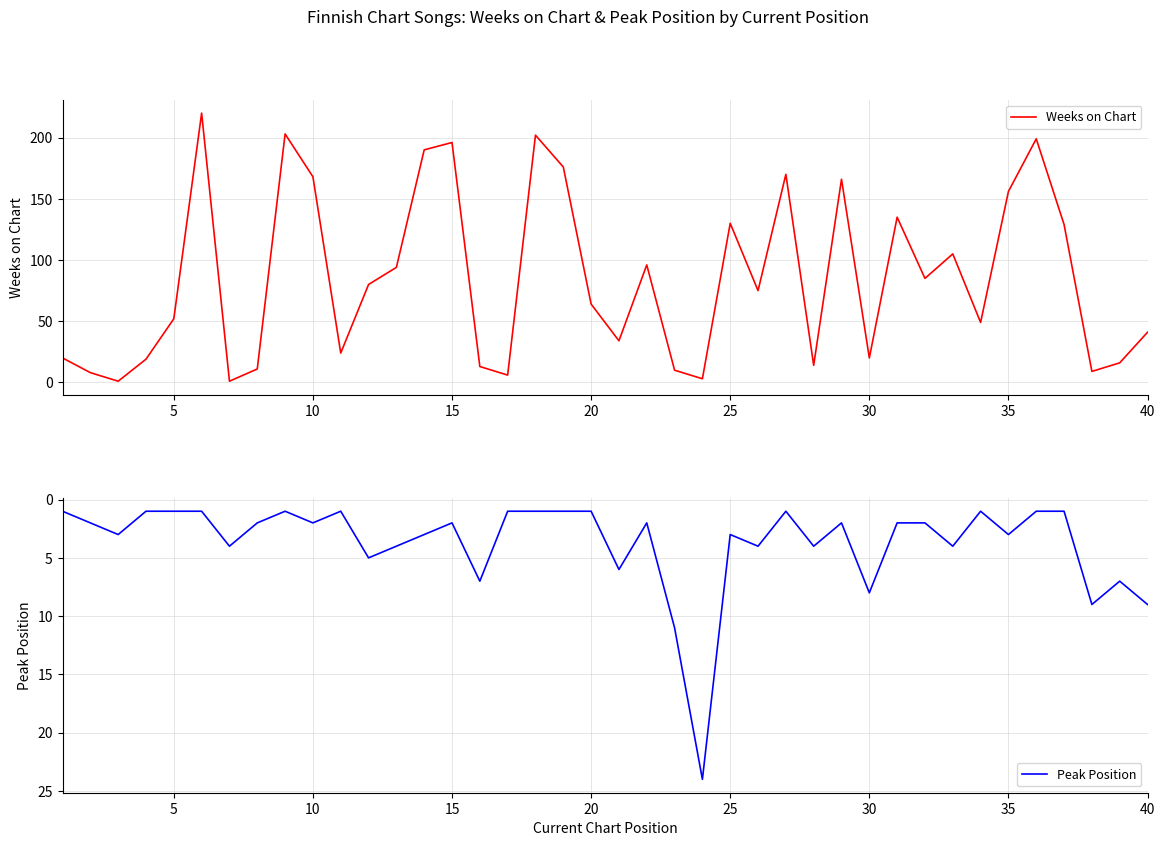

The value of Peak Position at 35 is 2. True or false?

False